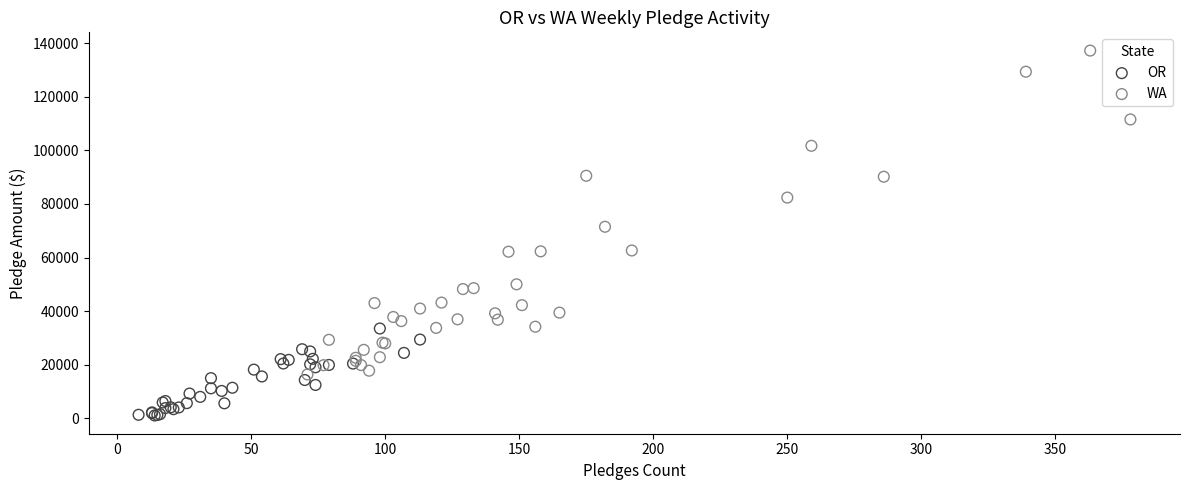

Which series reaches the minimum Y coordinate?

OR